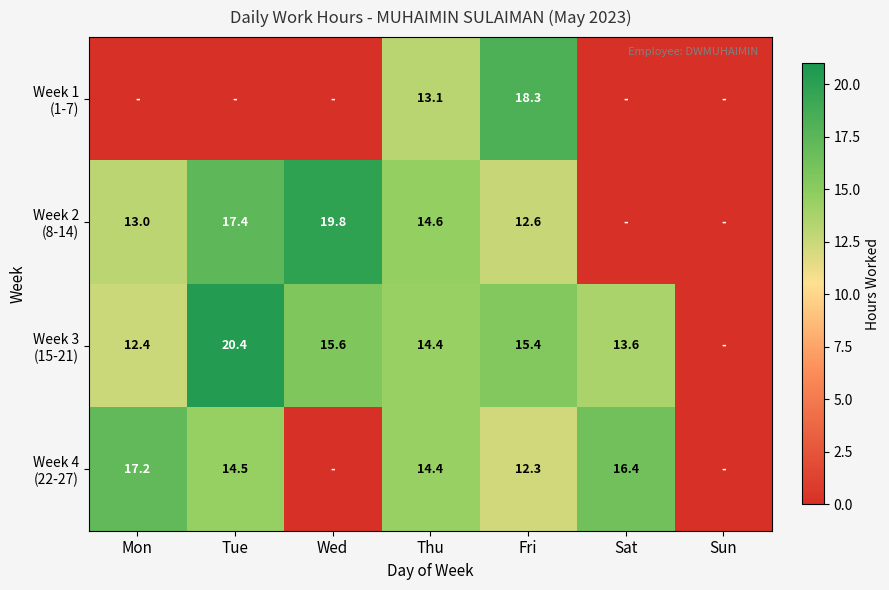

At which label is Week 1 (1-7) closest to 9?

Thu